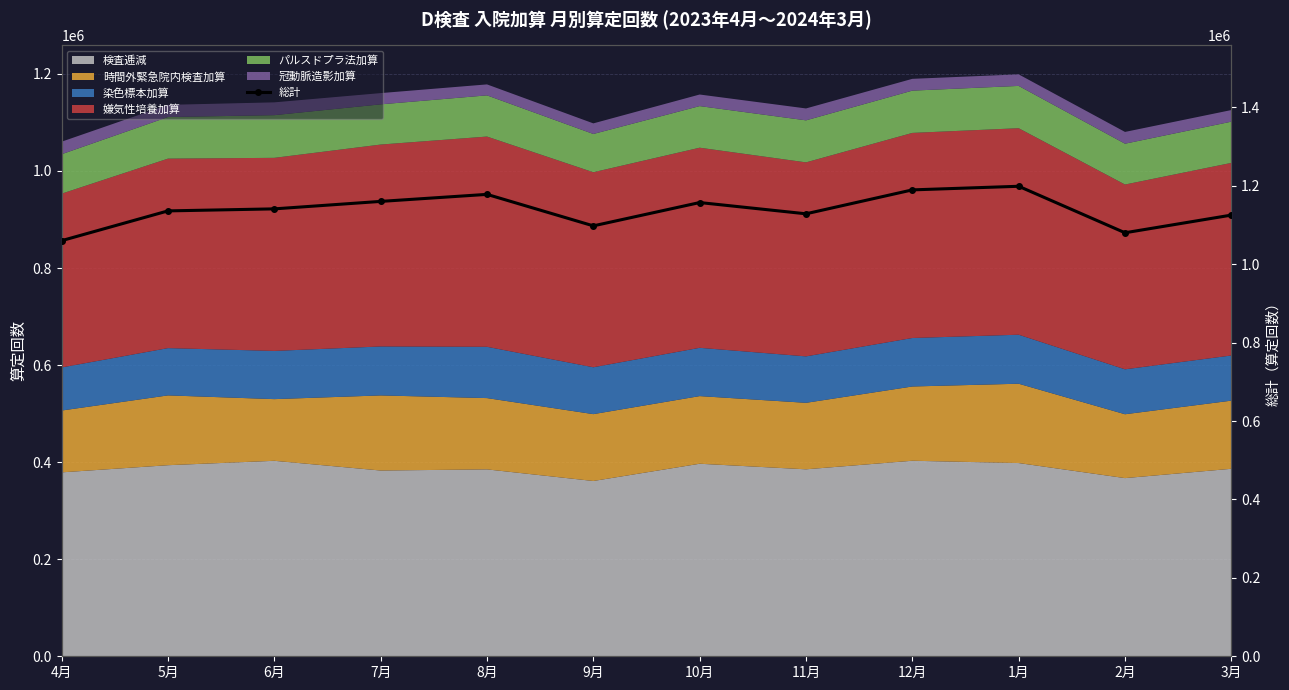

Approximately how many times larger is the value at 8月 compared to 11月?

1.0